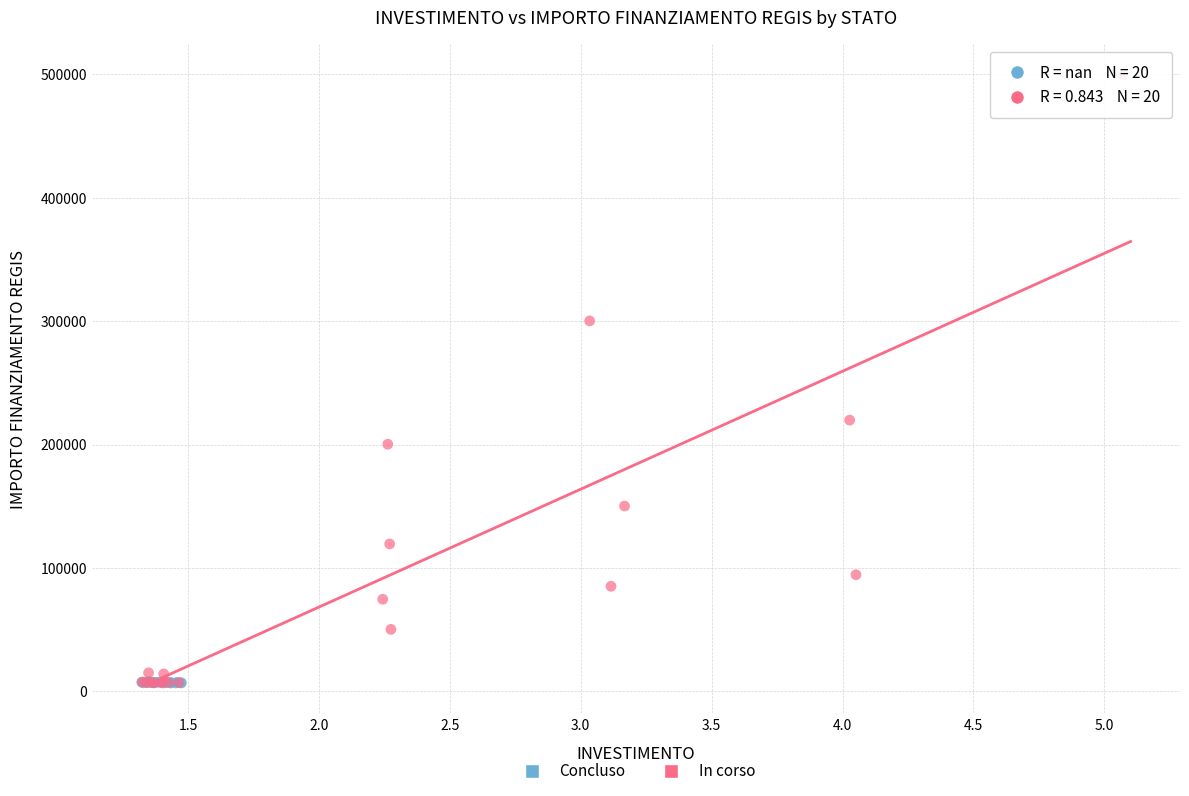

Which series has the widest spread of Y values?

In corso